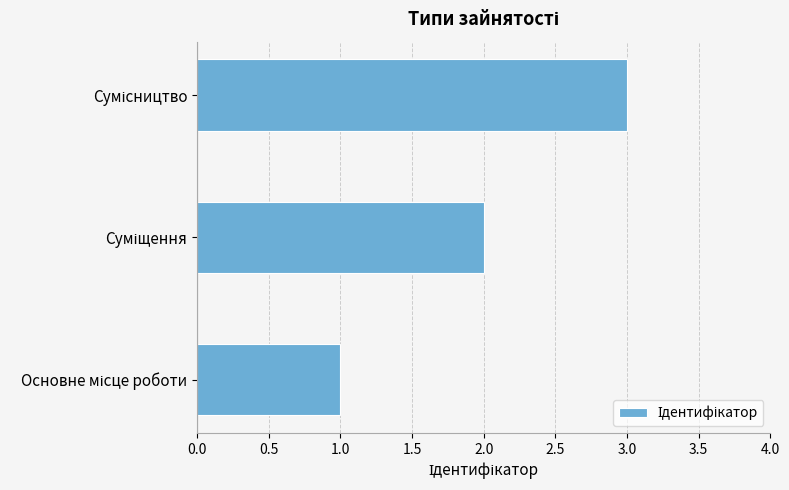

What is the difference between the maximum and minimum values?

2